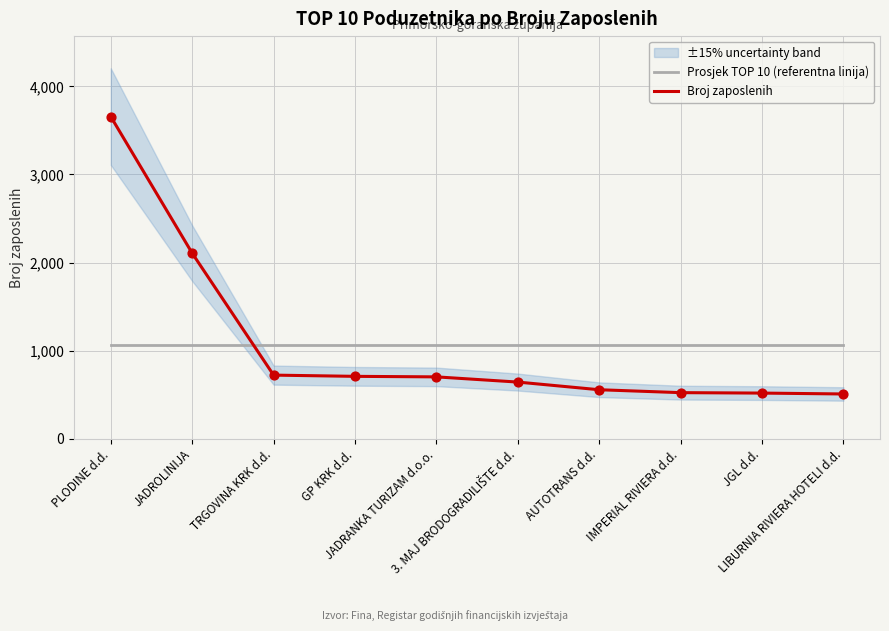

At how many categories does at least one series exceed 2260?

1